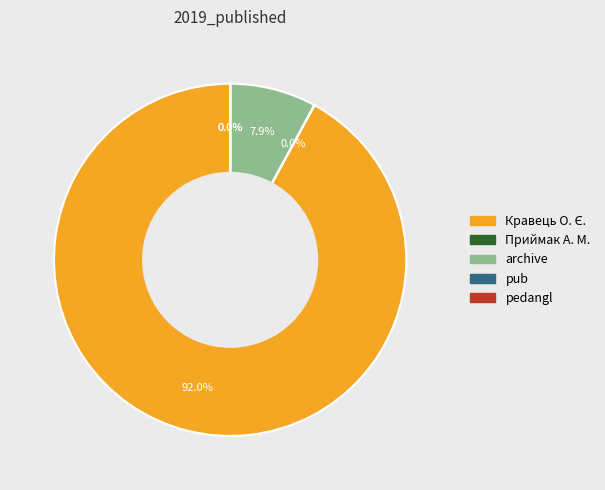

Is there a majority slice in this chart?

Yes